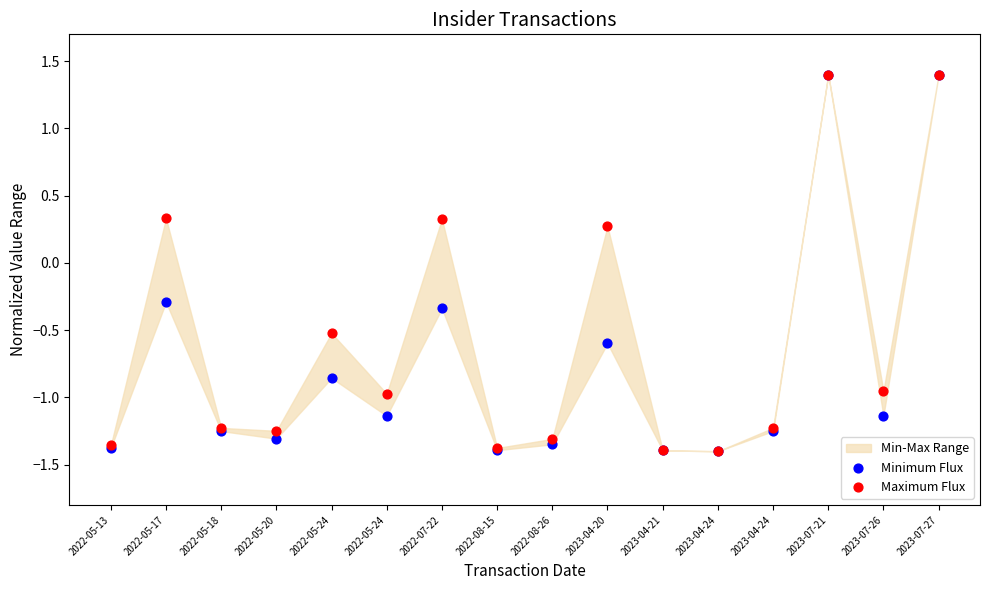

Which series contains the highest Y value?

Minimum Flux